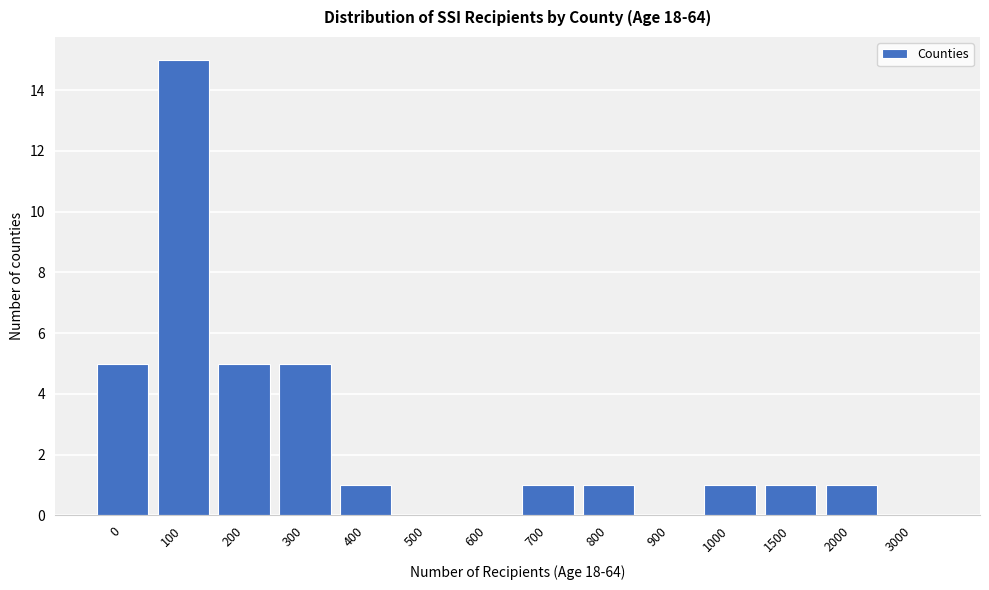

Reading left to right, transcribe all the data shown in this chart.

0=5	100=15	200=5	300=5	400=1	500=0	600=0	700=1	800=1	900=0	1000=1	1500=1	2000=1	3000=0